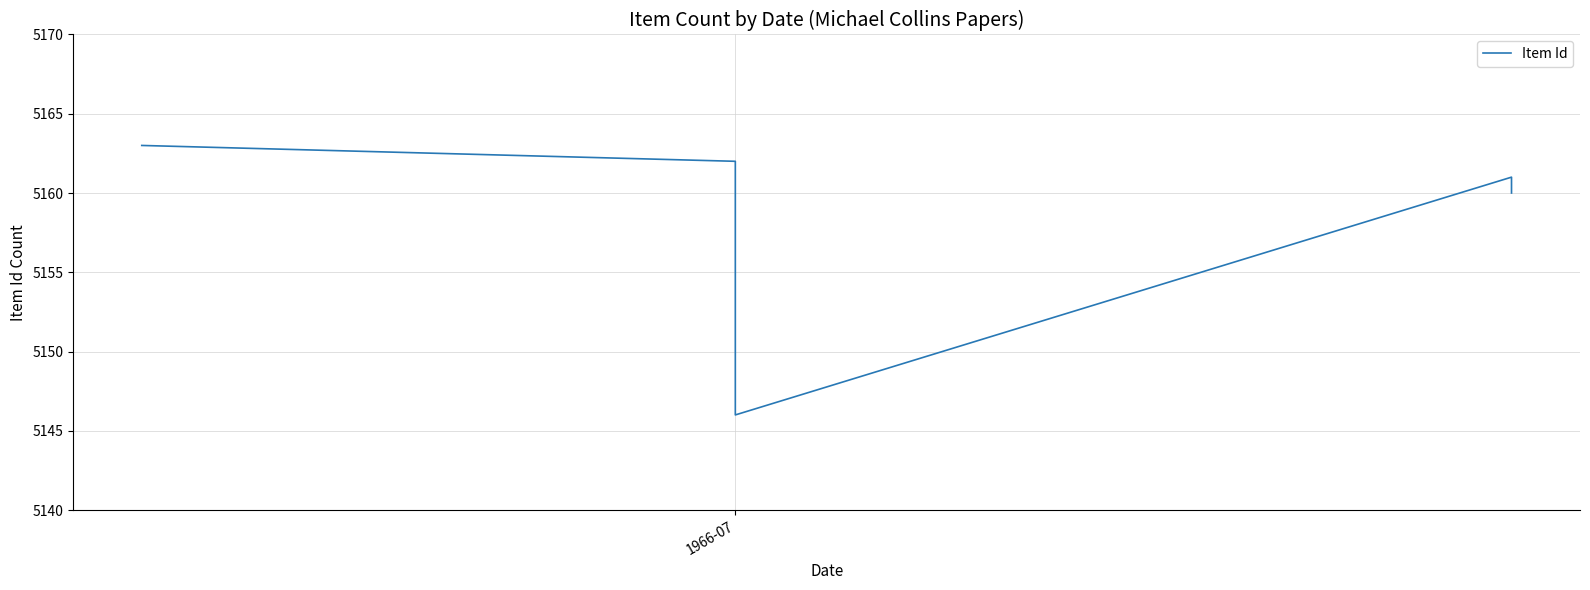

True or false: the data shows 5149 at 1966-07.

True